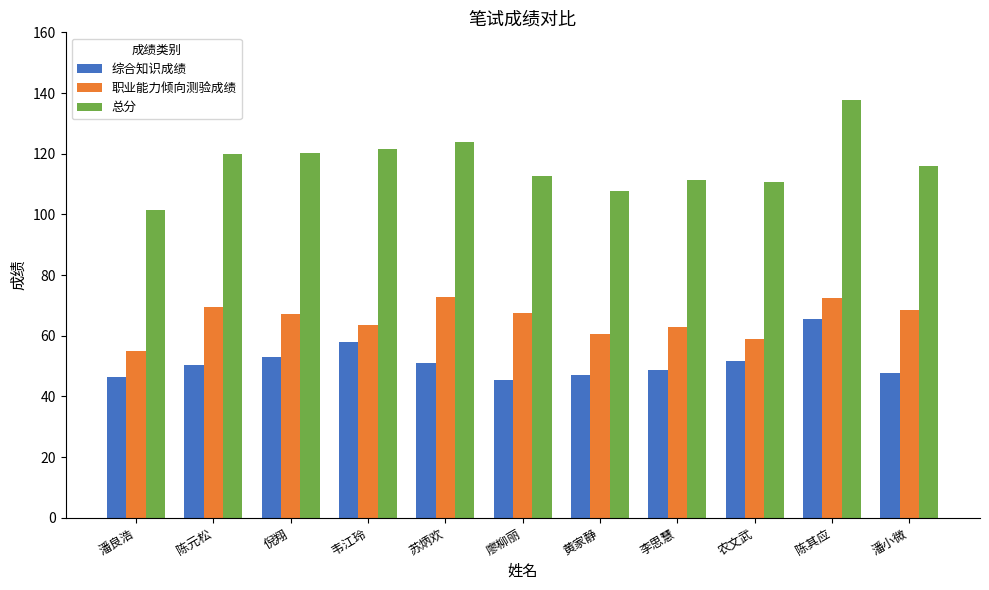

How many series are shown in this chart?

3